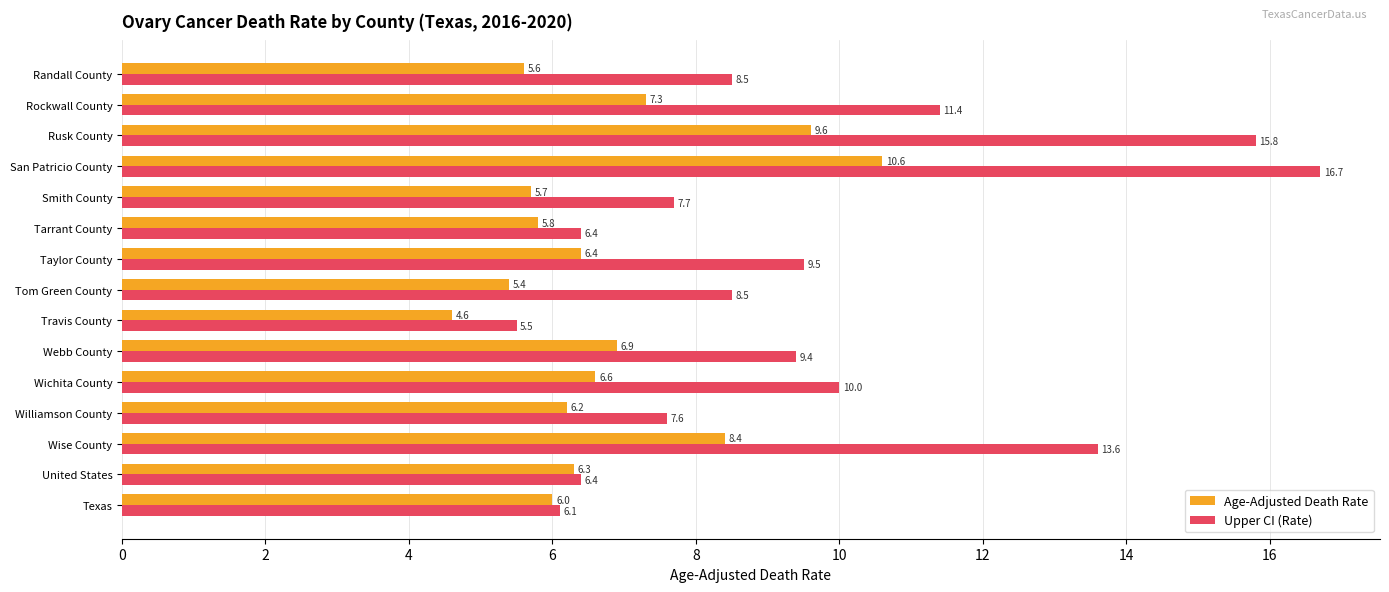

List the labels in order of Age-Adjusted Death Rate value, smallest first.

Travis County, Tom Green County, Randall County, Smith County, Tarrant County, Texas, Williamson County, United States, Taylor County, Wichita County, Webb County, Rockwall County, Wise County, Rusk County, San Patricio County